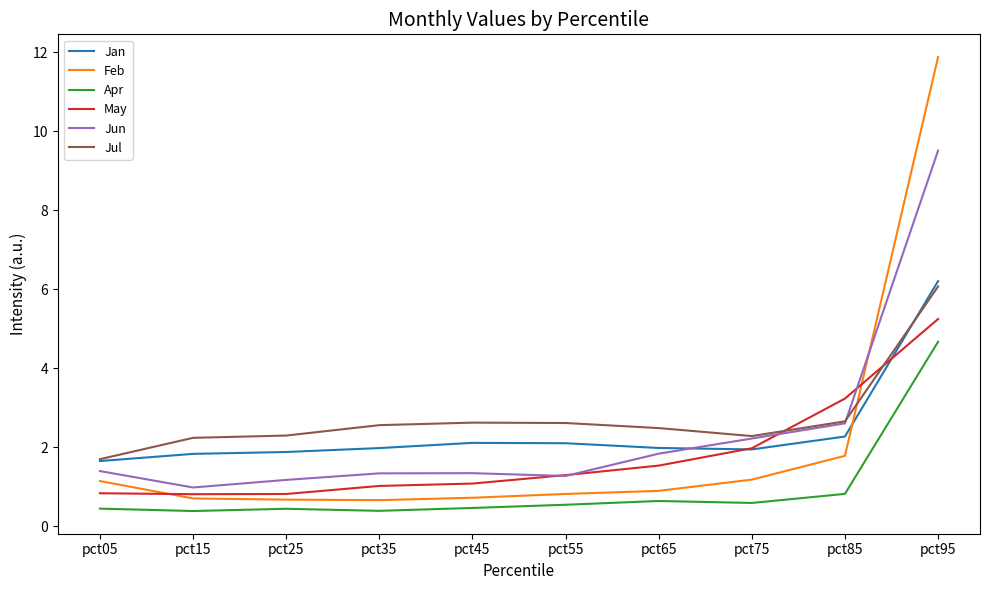

What is the lowest value of the Apr series?

0.4